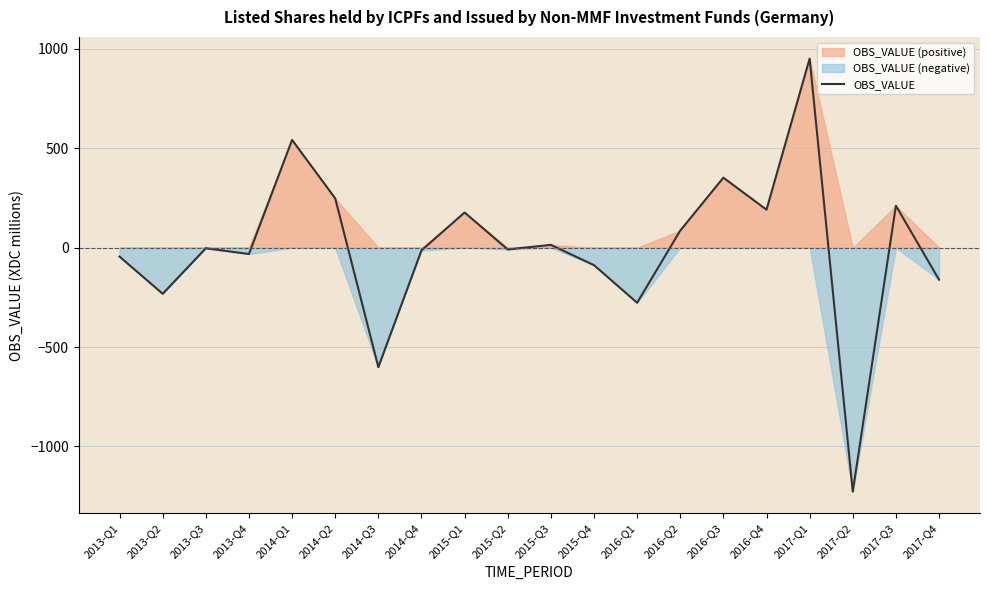

What is the difference between the second highest and second lowest values?

1143